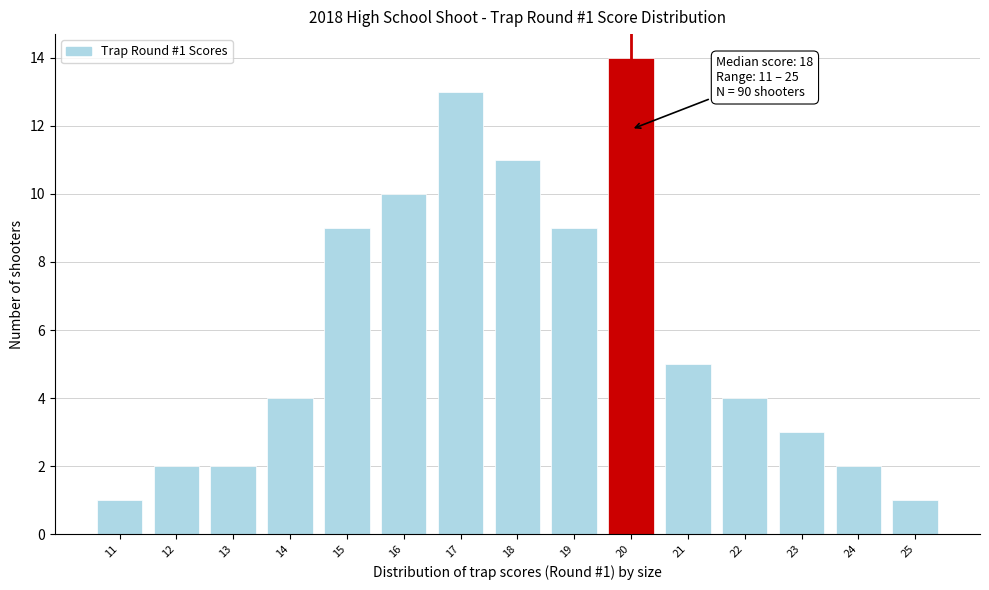

Reading left to right, list all the values displayed in this chart.

1	2	2	4	9	10	13	11	9	14	5	4	3	2	1